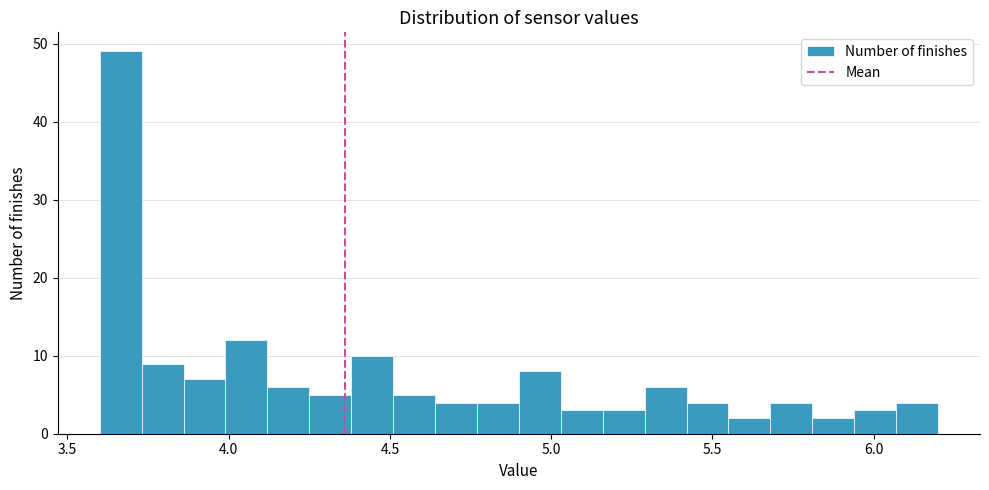

Around what value on the x-axis is the tallest bar? Give the approximate position of its centre, as read against the axis.

3.65